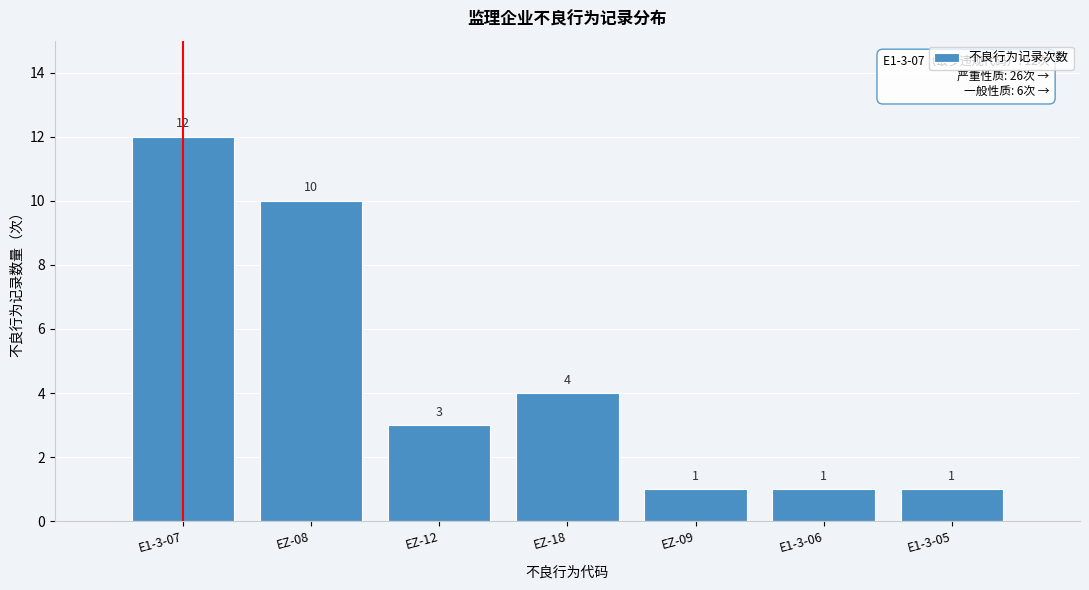

Reading left to right, transcribe all the data shown in this chart.

12	10	3	4	1	1	1